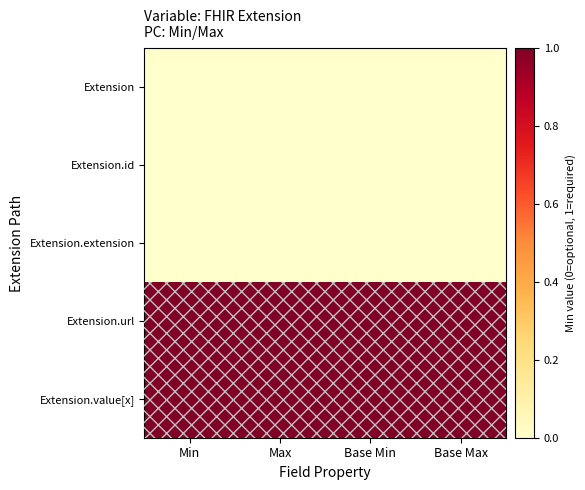

Reading right to left, list all the values displayed in this chart.

Extension: Base Max=0	Base Min=0	Max=0	Min=0
Extension.id: Base Max=0	Base Min=0	Max=0	Min=0
Extension.extension: Base Max=0	Base Min=0	Max=0	Min=0
Extension.url: Base Max=1	Base Min=1	Max=1	Min=1
Extension.value[x]: Base Max=1	Base Min=1	Max=1	Min=1